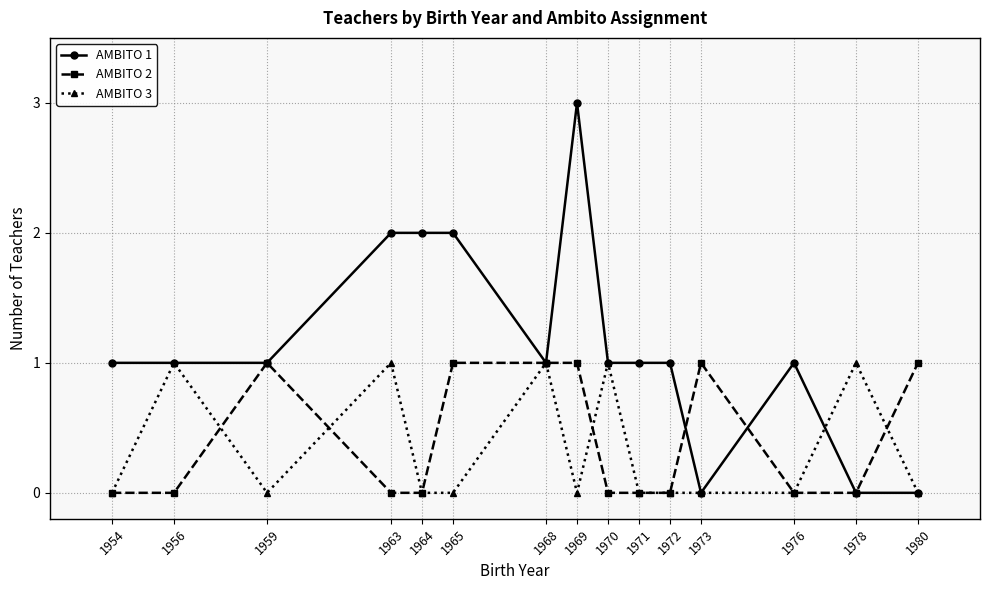

At which category is the sum across all series the highest?

1969